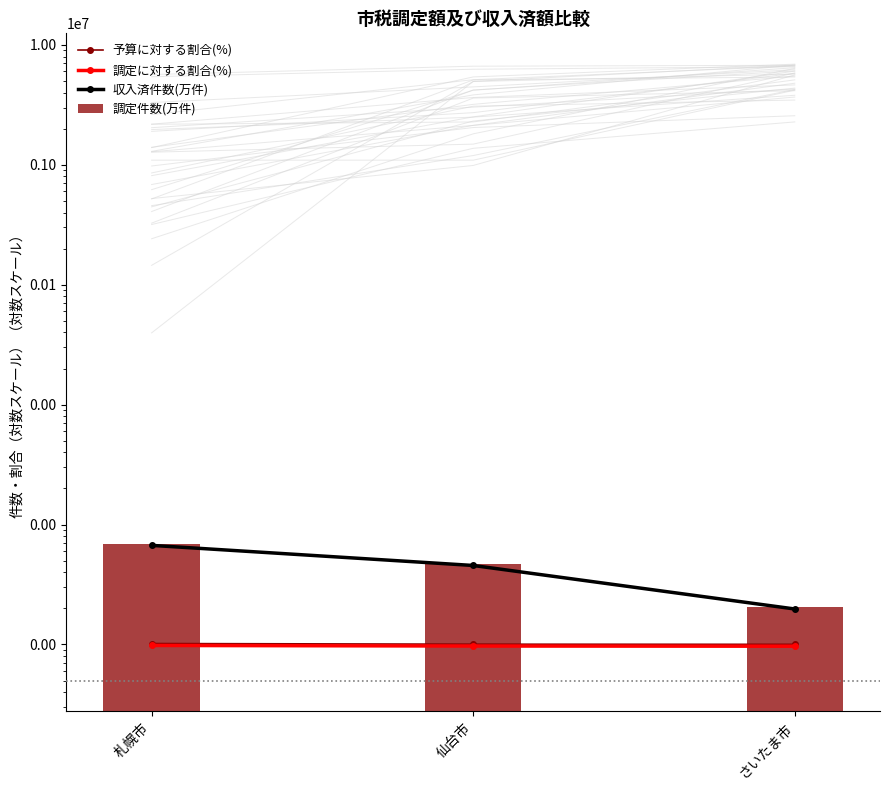

Reading left to right, extract all data points from this chart.

予算に対する割合(%): 札幌市=101.7	仙台市=100.4	さいたま市=100.1
調定に対する割合(%): 札幌市=98.0	仙台市=96.9	さいたま市=96.6
収入済件数(万件): 札幌市=669.9	仙台市=455.3	さいたま市=197.4
調定件数(万件): 札幌市=683.6	仙台市=469.8	さいたま市=204.4